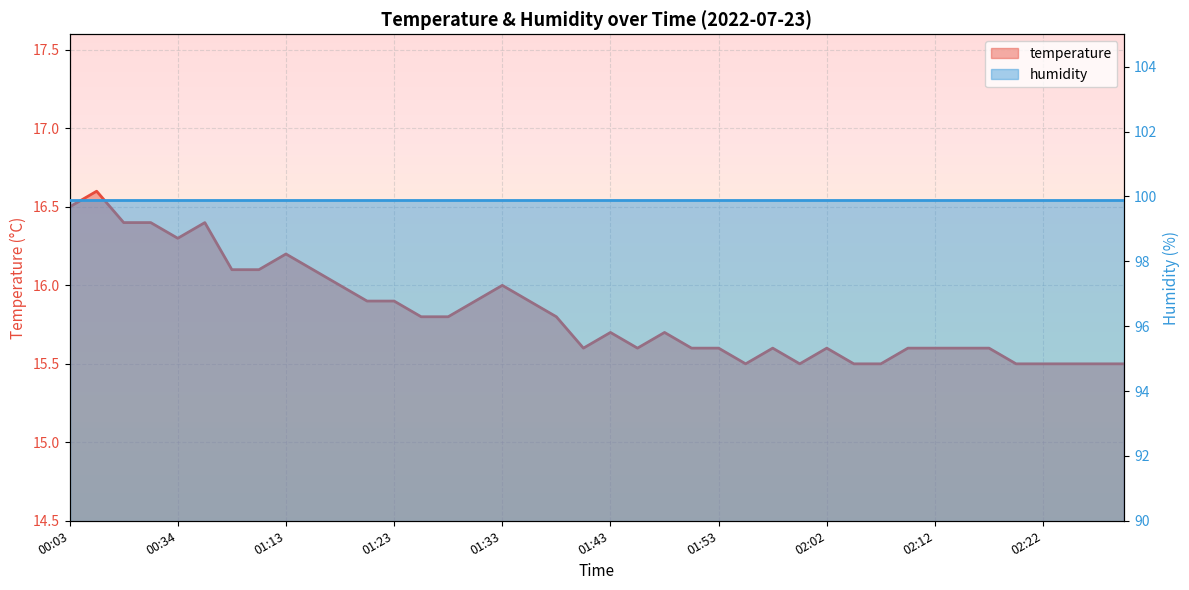

List the labels in order of value, largest first.

00:06, 00:03, 00:15, 00:18, 00:40, 00:34, 01:13, 01:01, 01:04, 01:15, 01:18, 01:33, 01:20, 01:23, 01:30, 01:35, 01:25, 01:28, 01:38, 01:43, 01:48, 01:40, 01:45, 01:50, 01:53, 01:57, 02:02, 02:10, 02:12, 02:15, 02:17, 01:55, 02:00, 02:05, 02:07, 02:20, 02:22, 02:25, 02:27, 02:30